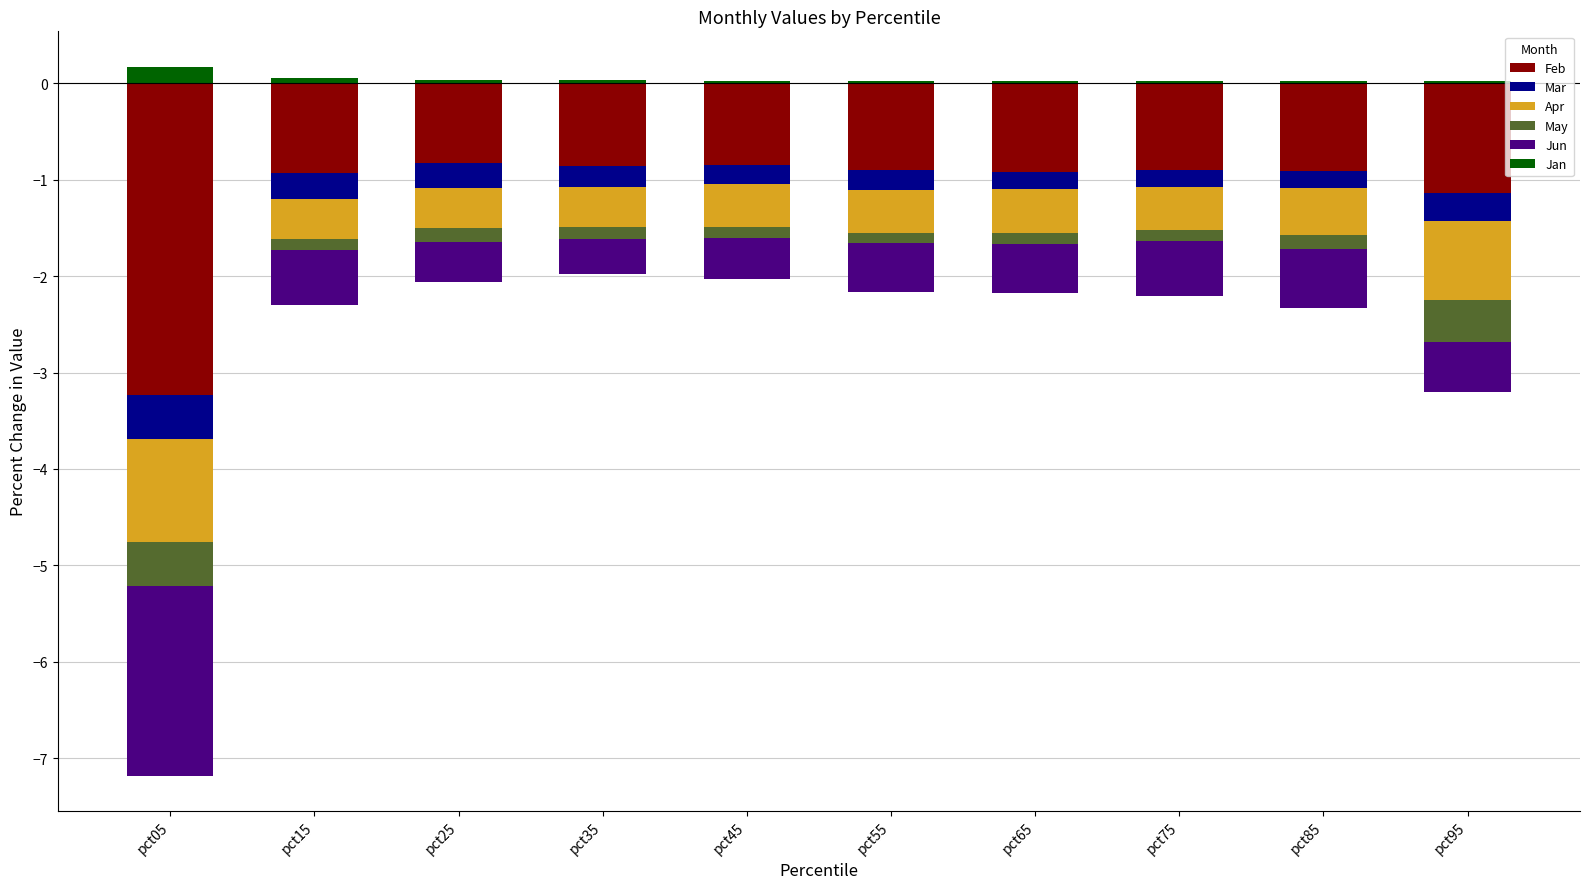

Is it true that Mar equals -0.3 at pct35?

False